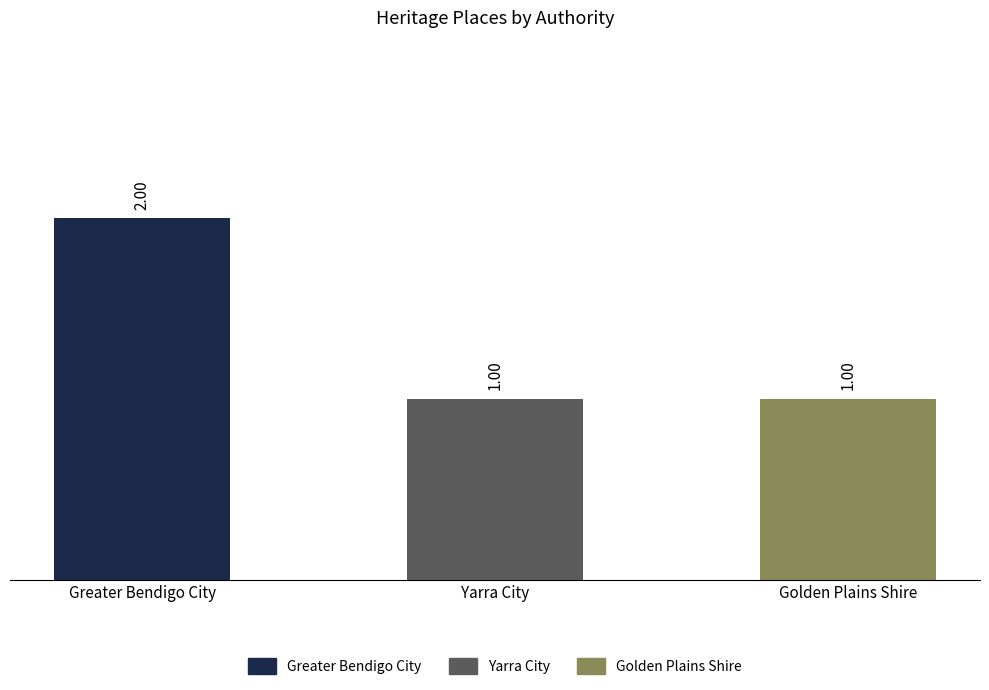

Reading left to right, what are all the values shown in this chart?

2	1	1